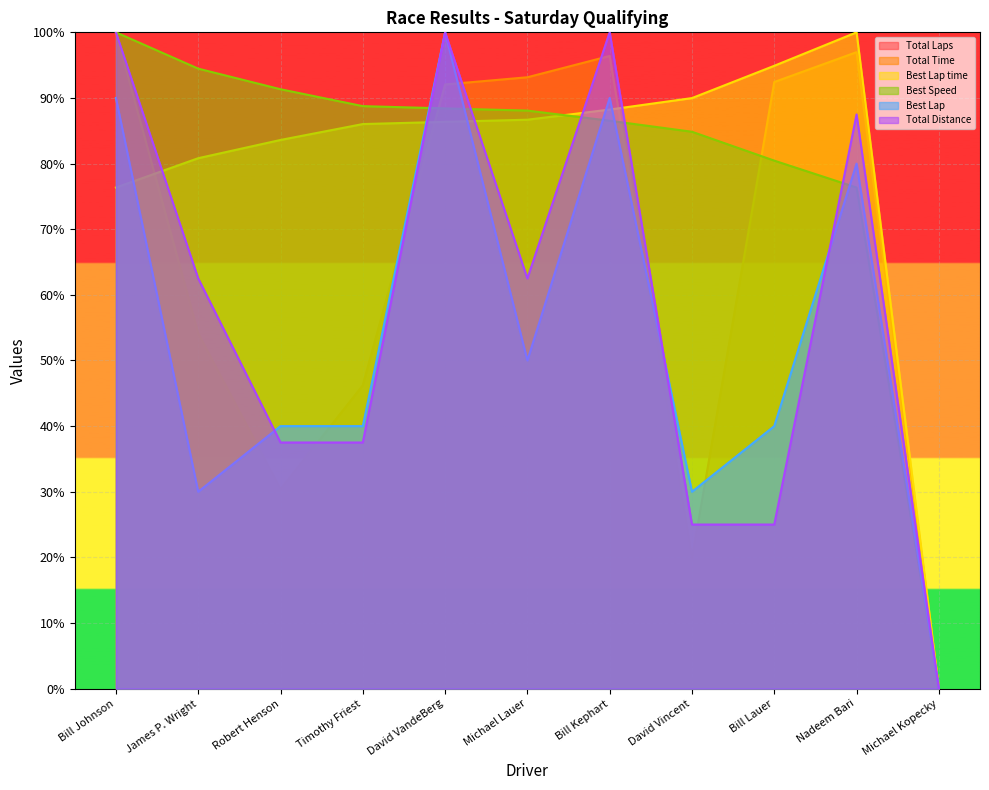

The value of Best Speed at Bill Johnson is 100.0. True or false?

True